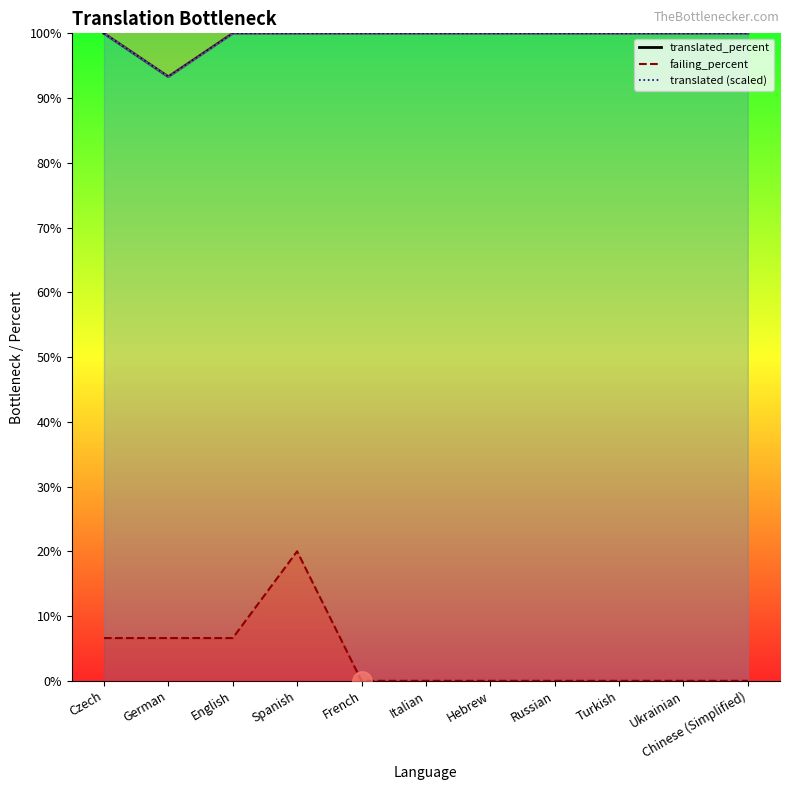

What is the value of the 2nd point from the left?

93.3